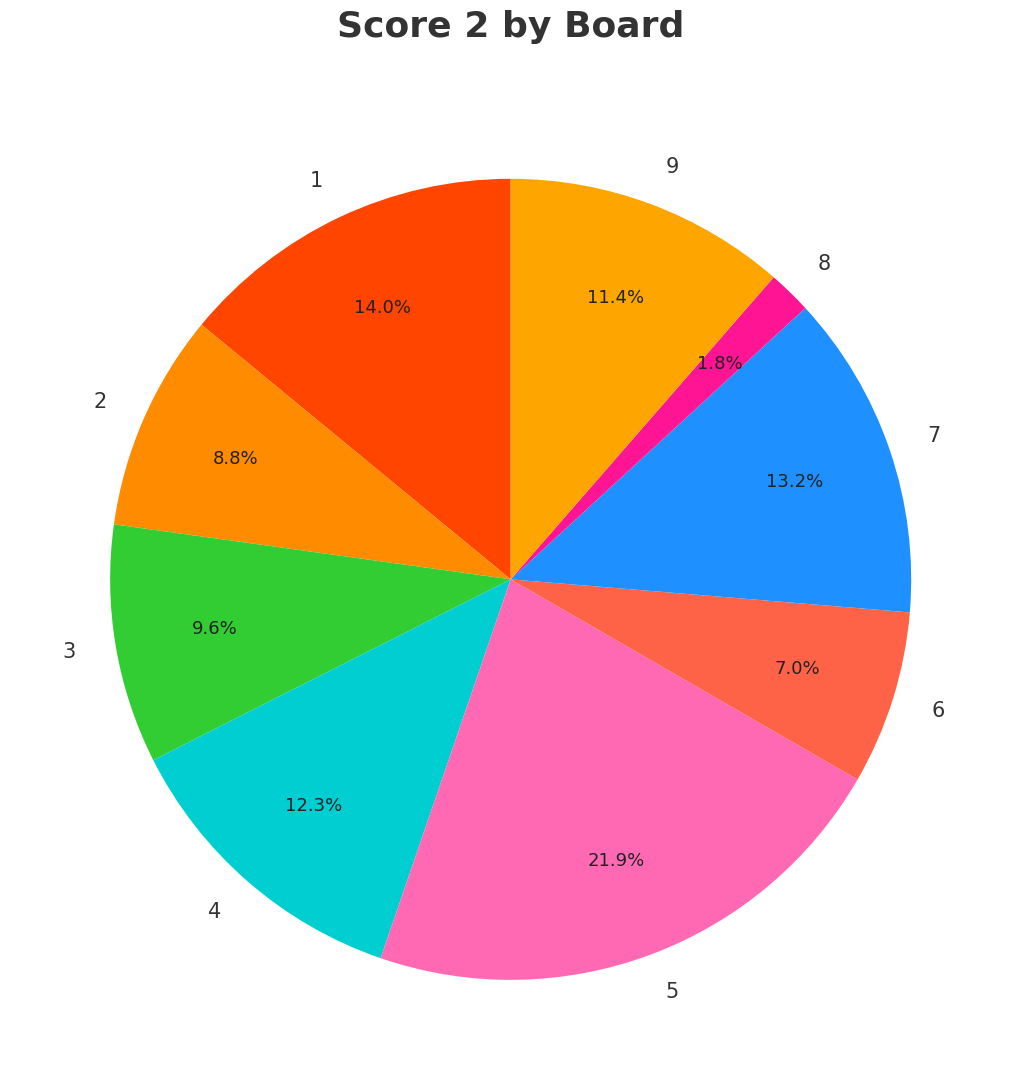

Does 5 account for over 50% of the chart?

No